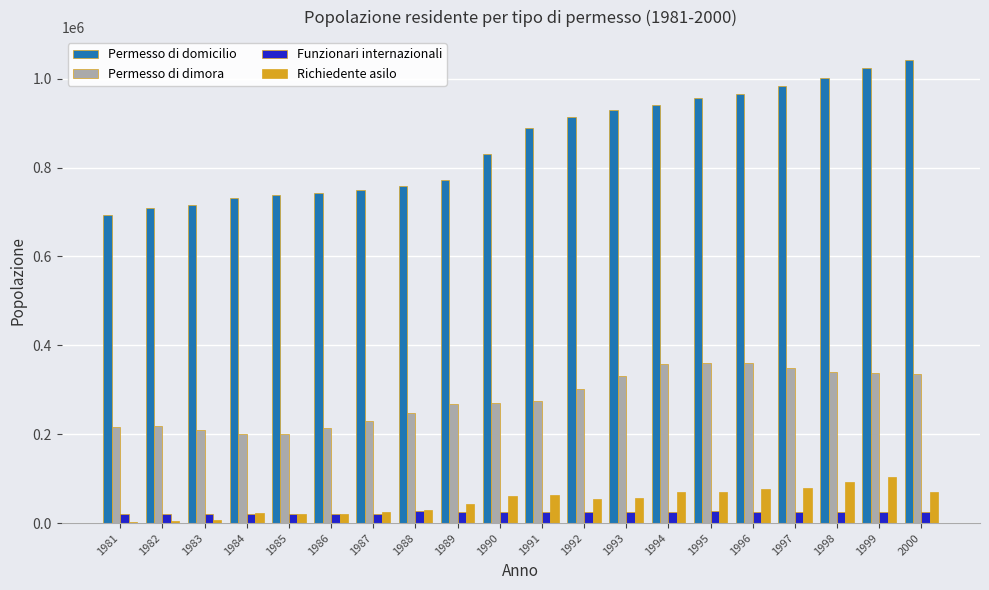

What is the maximum value for Permesso di domicilio?

1041481